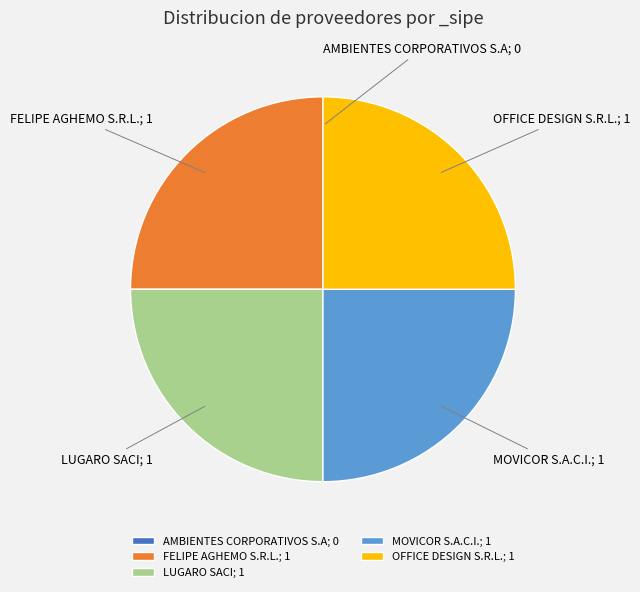

The LUGARO SACI; 1 slice represents 39% of the pie. True or false?

False